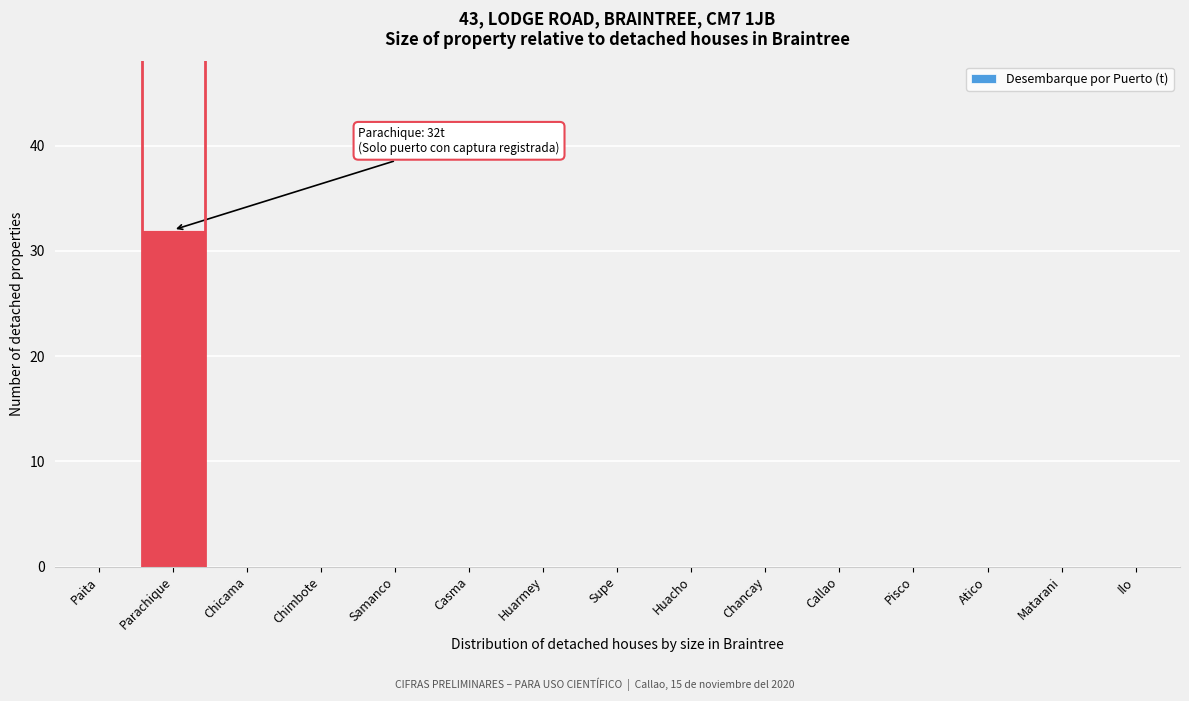

Reading right to left, transcribe all the data shown in this chart.

Ilo=0	Matarani=0	Atico=0	Pisco=0	Callao=0	Chancay=0	Huacho=0	Supe=0	Huarmey=0	Casma=0	Samanco=0	Chimbote=0	Chicama=0	Parachique=32	Paita=0